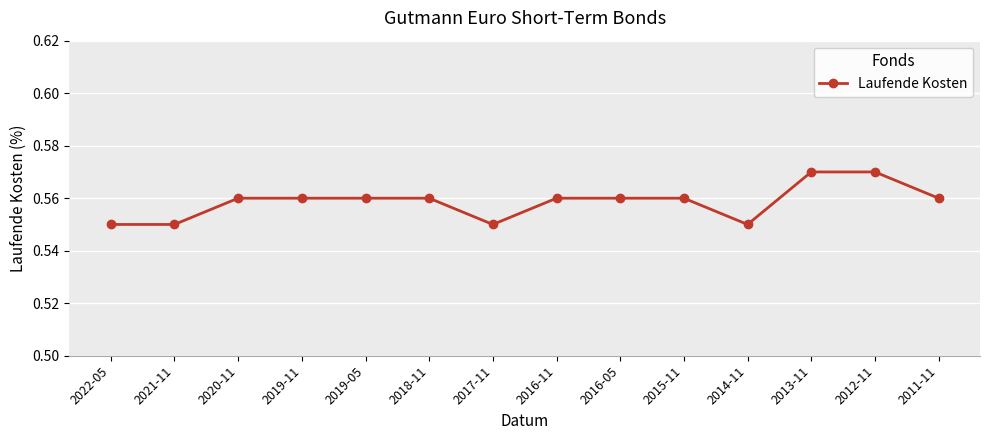

What is the label of the 10th point from the right?

2019-05